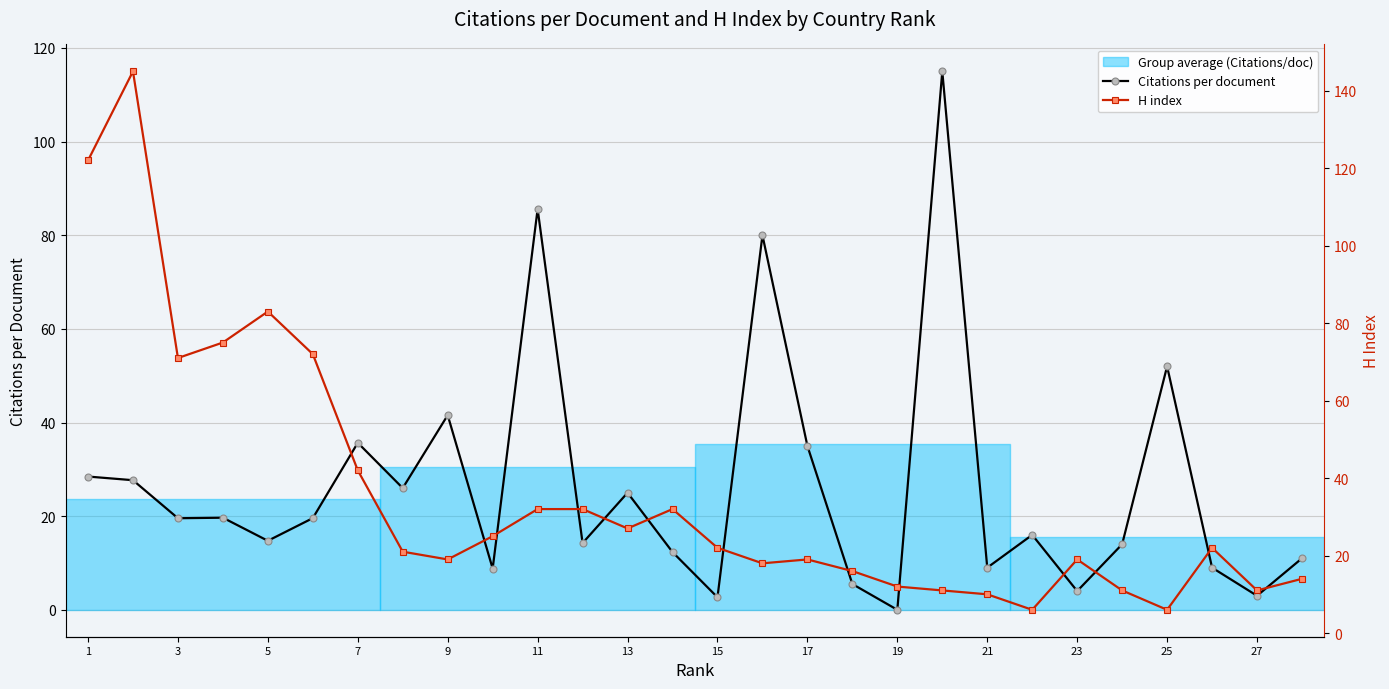

Where does the H index series first go above 22?

1